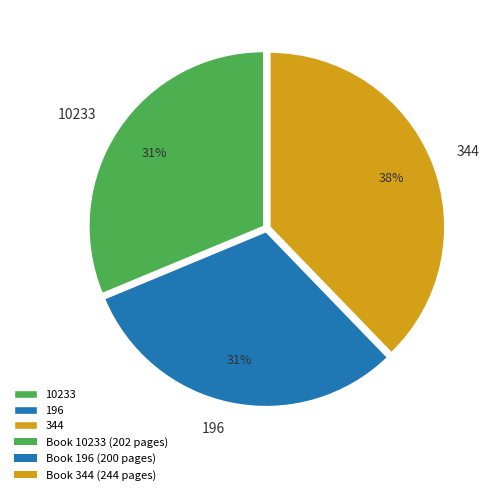

What is the largest slice in the pie chart?

344